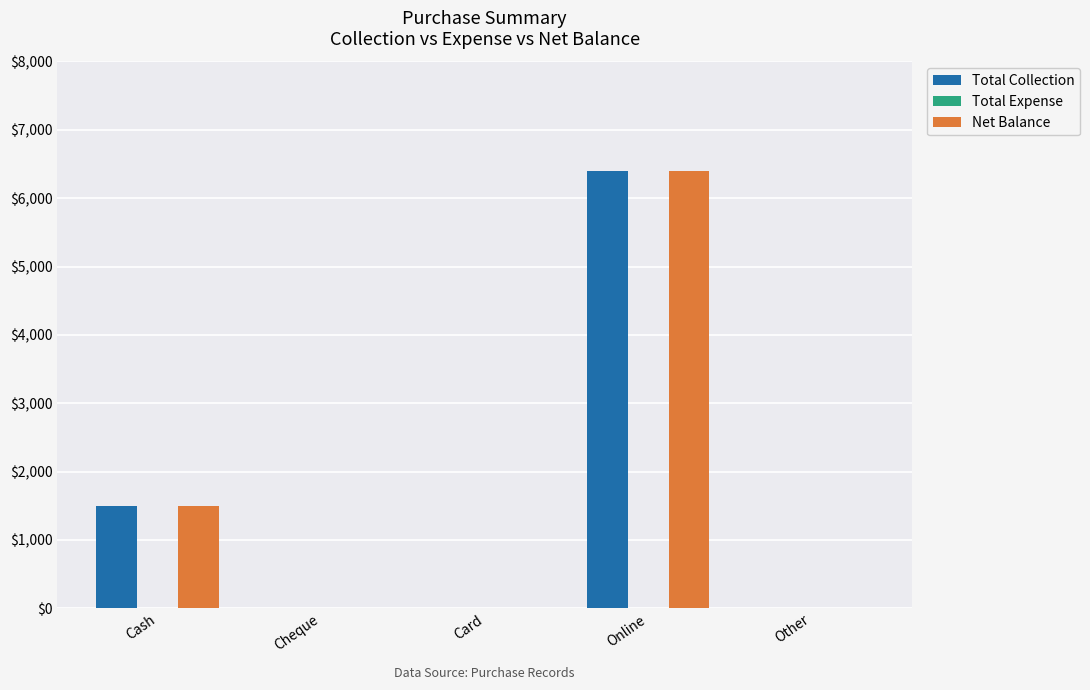

What is the difference between the Net Balance values at Card and Online?

6400